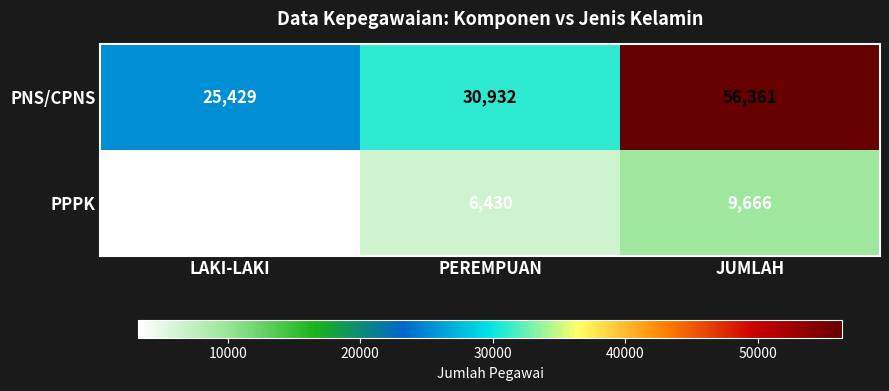

Where is PPPK nearest to the value 6451?

PEREMPUAN